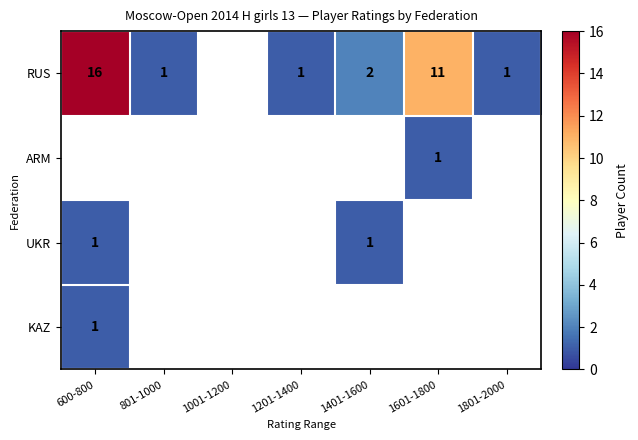

The ARM series shows 1 at 1601-1800. True or false?

True